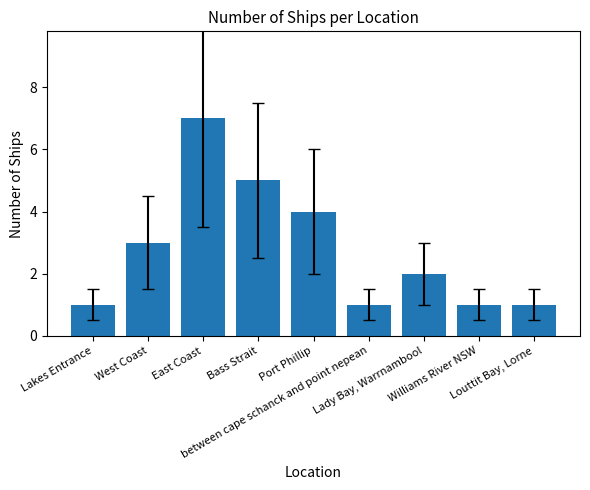

Does the chart contain any negative values?

No